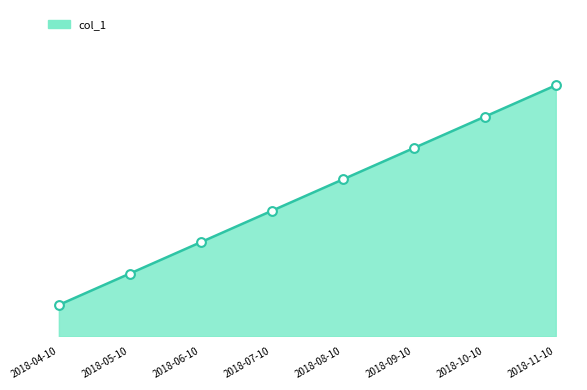

What is the change in value from 2018-05-10 to 2018-06-10?

+1